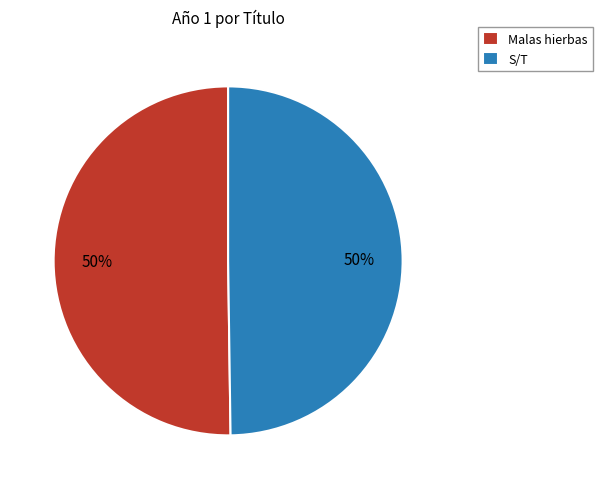

Is the sum of Malas hierbas and S/T greater than half?

Yes